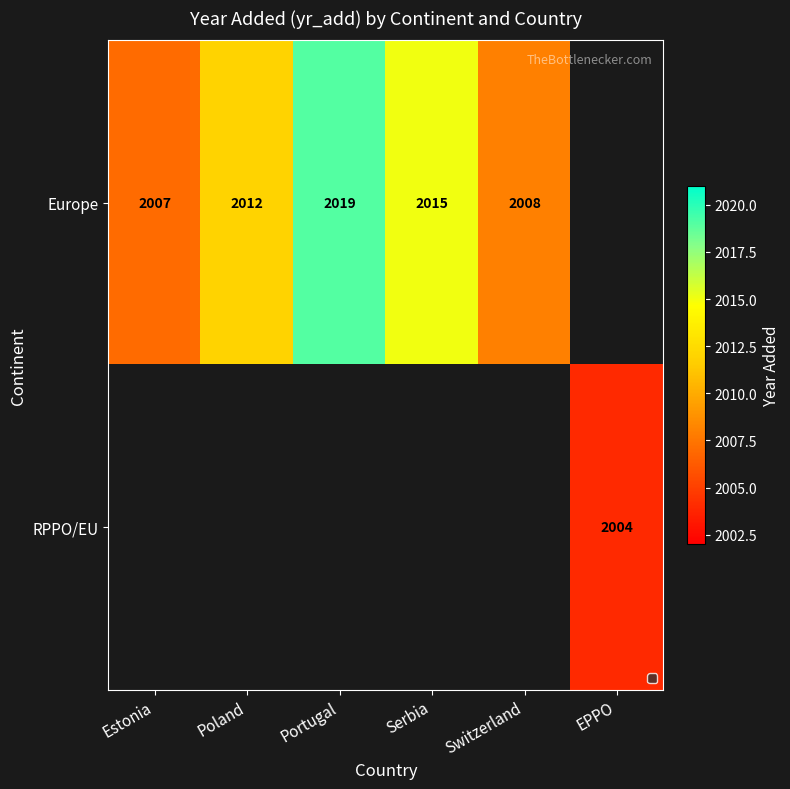

The Europe series shows 640 at Serbia. True or false?

False